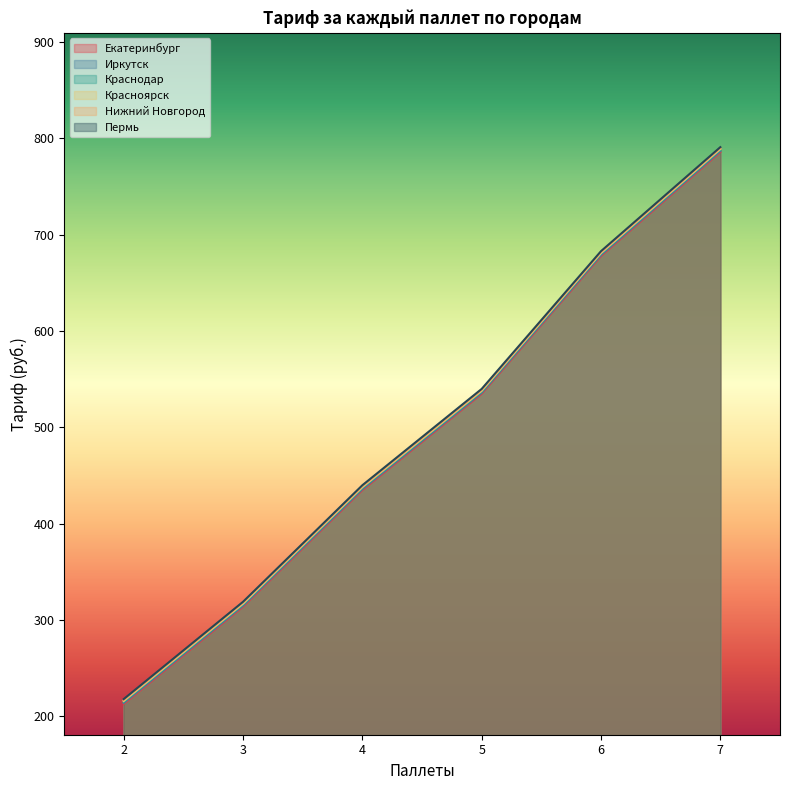

What is the sum of all Пермь values?

2991